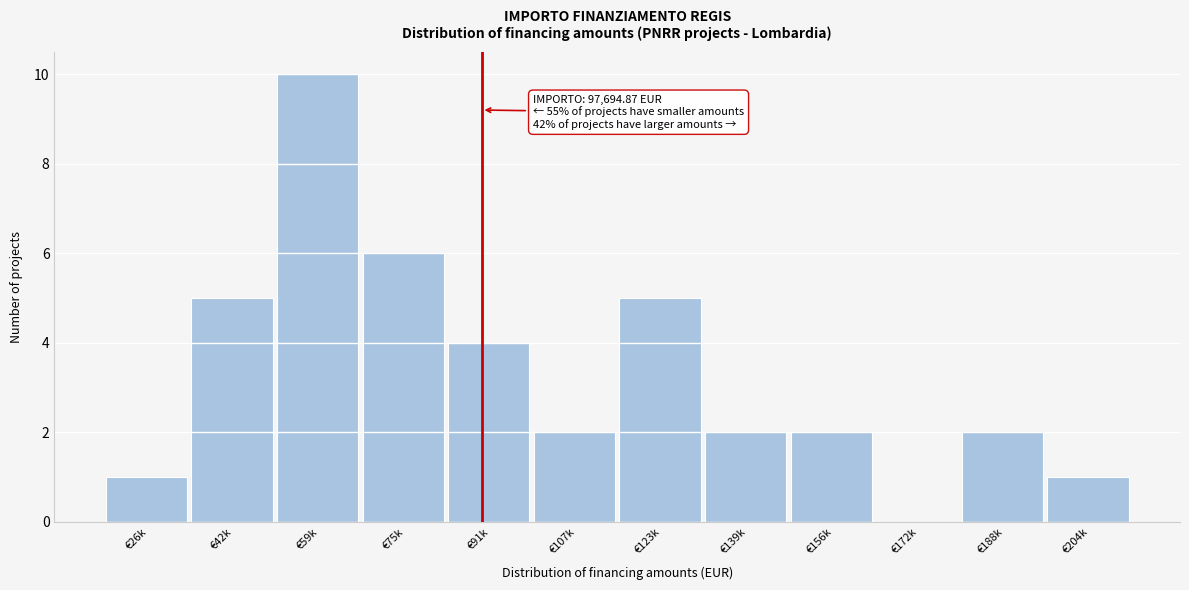

Reading left to right, transcribe all the data shown in this chart.

€26k=1	€42k=5	€59k=10	€75k=6	€91k=4	€107k=2	€123k=5	€139k=2	€156k=2	€172k=0	€188k=2	€204k=1